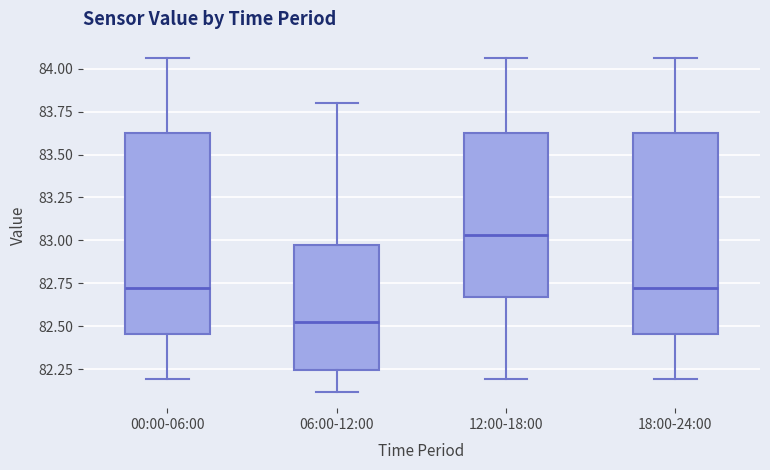

Where does the median line of the box for 00:00-06:00 sit on the y-axis? The values are not printed on the chart, so give them approximately, as read against the axis.

82.75